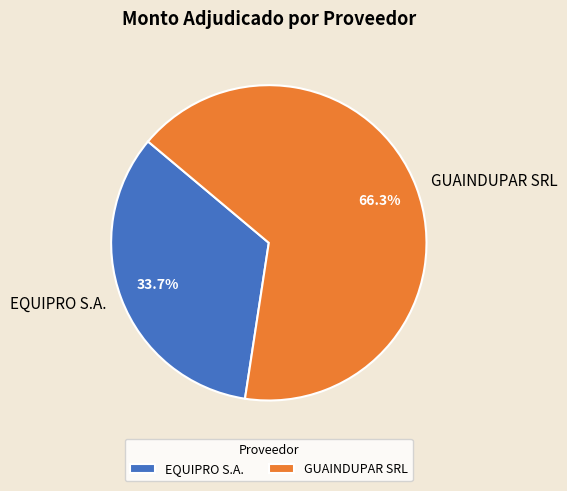

True or false: GUAINDUPAR SRL accounts for 66% of the total.

True